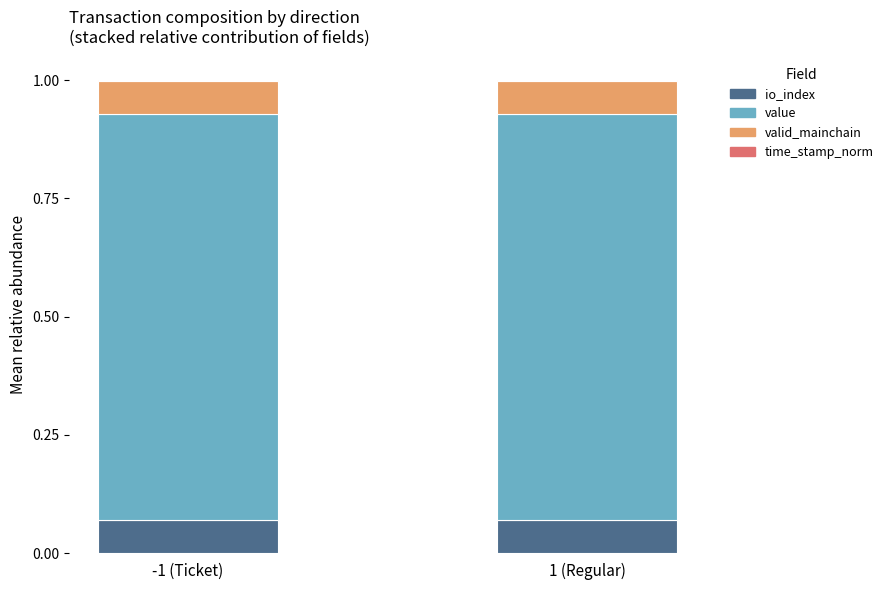

How many data points does each series have?

2